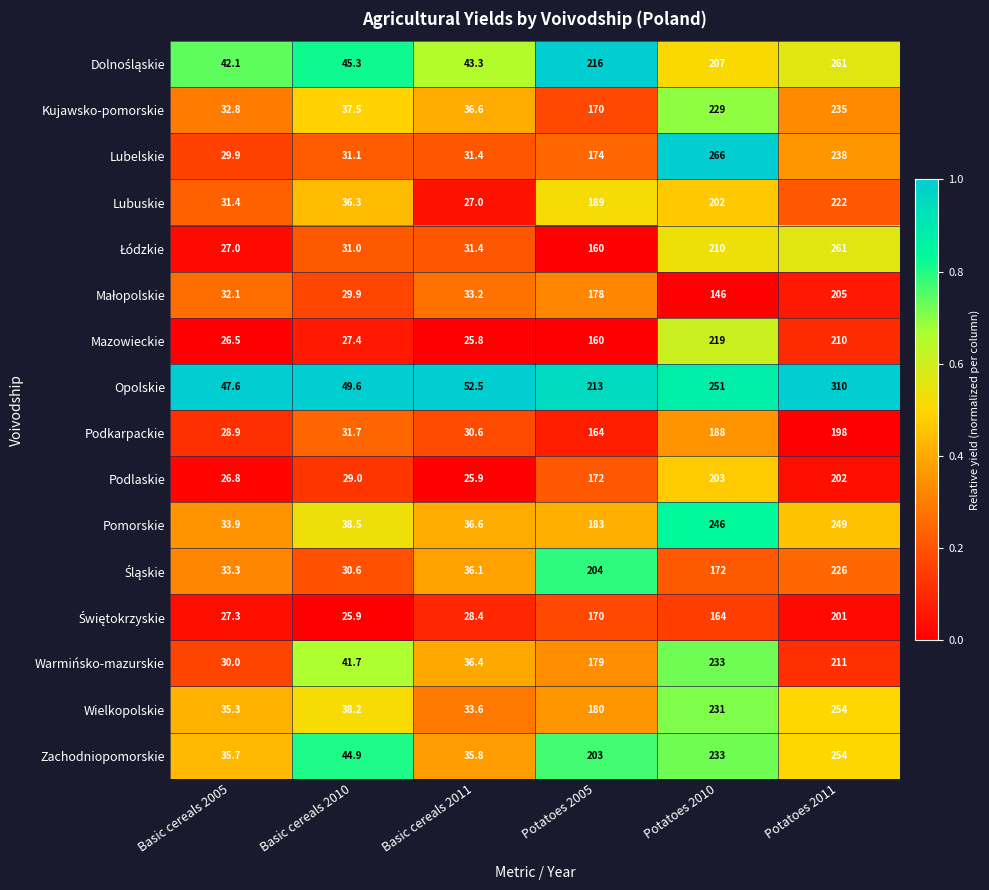

Count the number of categories in the chart.

6